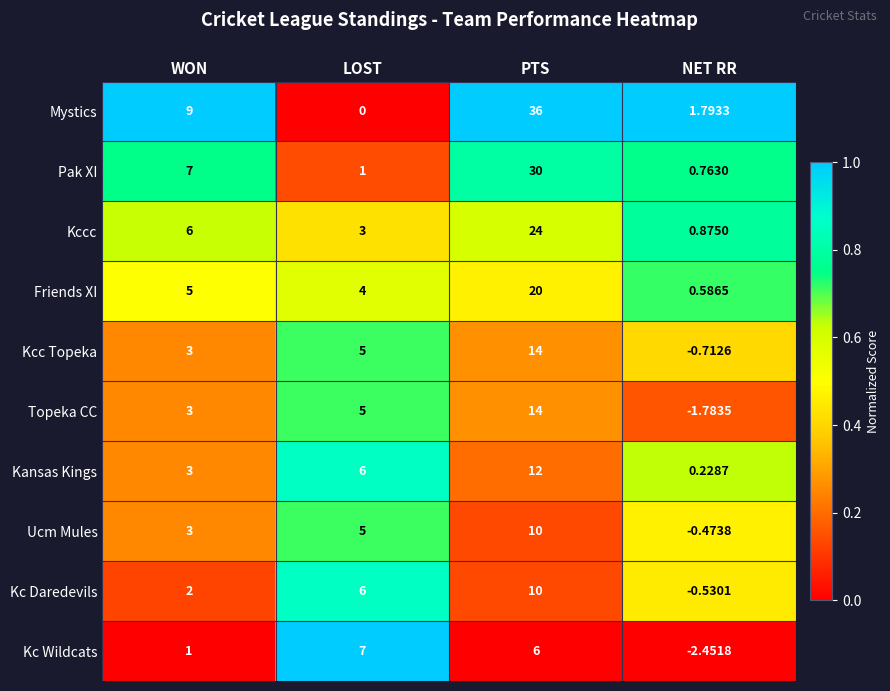

Rank the categories by Friends XI value from lowest to highest.

NET RR, LOST, WON, PTS